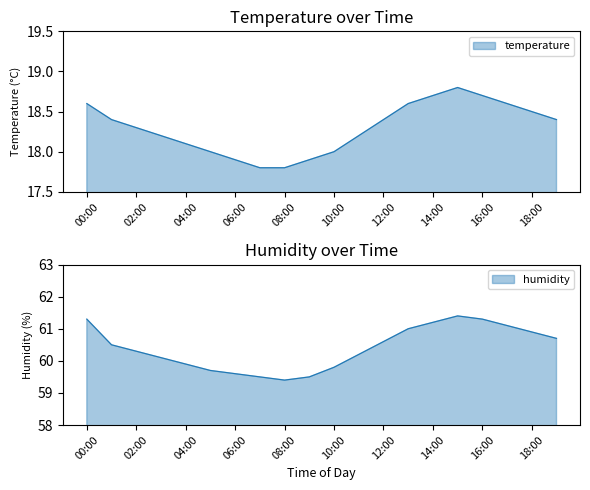

The temperature series shows 9.4 at 10:00. True or false?

False